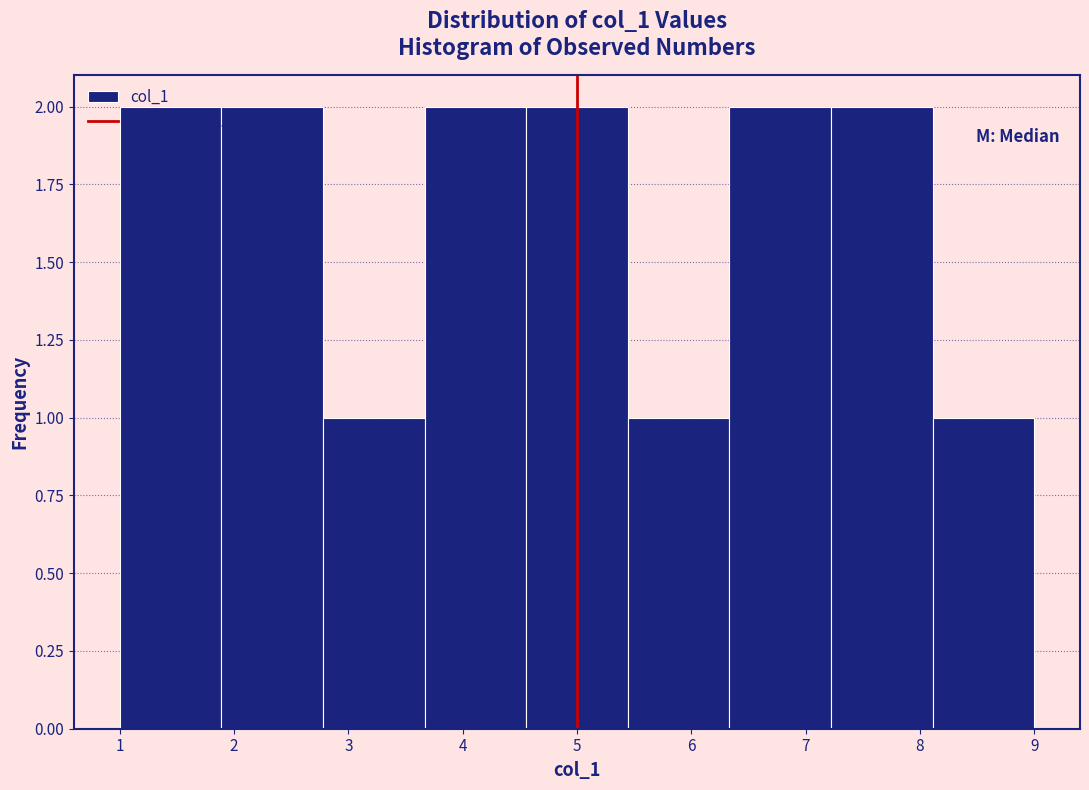

Reading left to right, list every bar in this chart as the range it spans on the x-axis followed by its height. Neither the bar edges nor the heights are printed on the chart, so give them approximately, as read against the axes.

1.0 to 1.9: 2
1.9 to 2.8: 2
2.8 to 3.7: 1
3.7 to 4.6: 2
4.6 to 5.4: 2
5.4 to 6.3: 1
6.3 to 7.2: 2
7.2 to 8.1: 2
8.1 to 9.0: 1